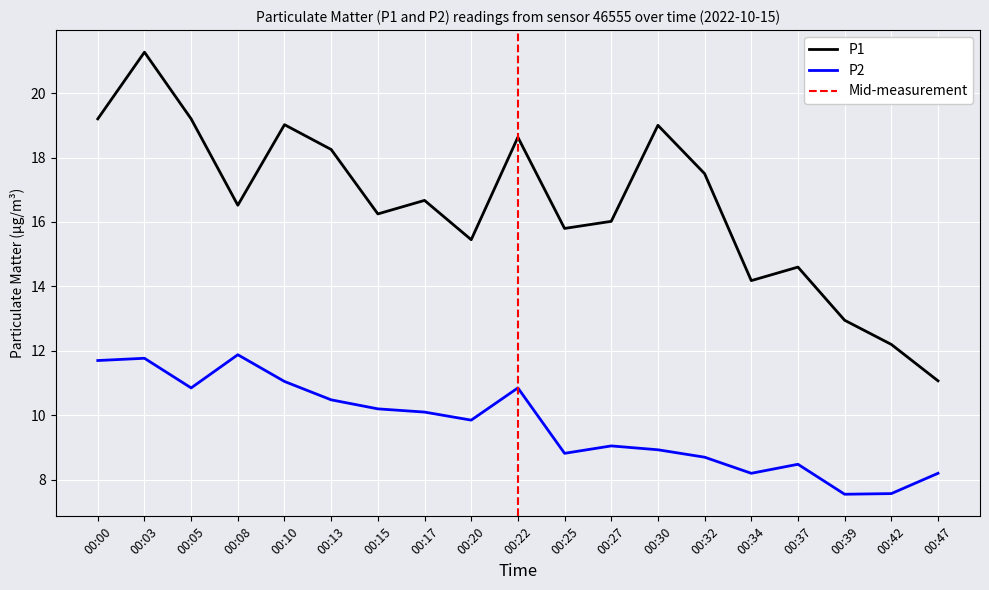

What value does the P2 series have at 00:27?

9.1